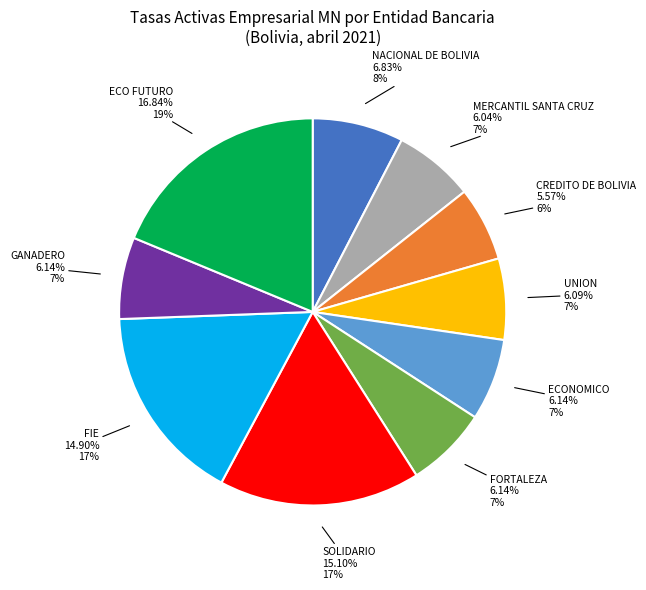

To the nearest percent, what is the difference between the largest and smallest slice percentages?

13%